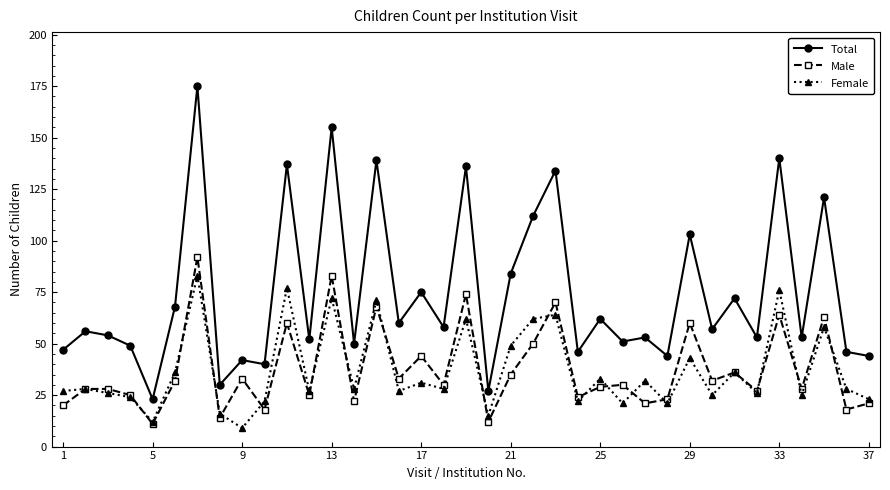

True or false: Total and Female cross at least once.

False